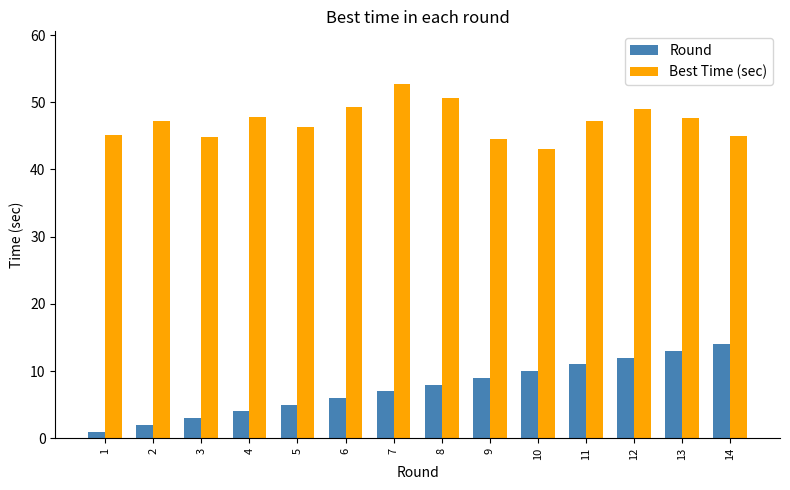

True or false: Round has a value of 10.0 at 10.

True